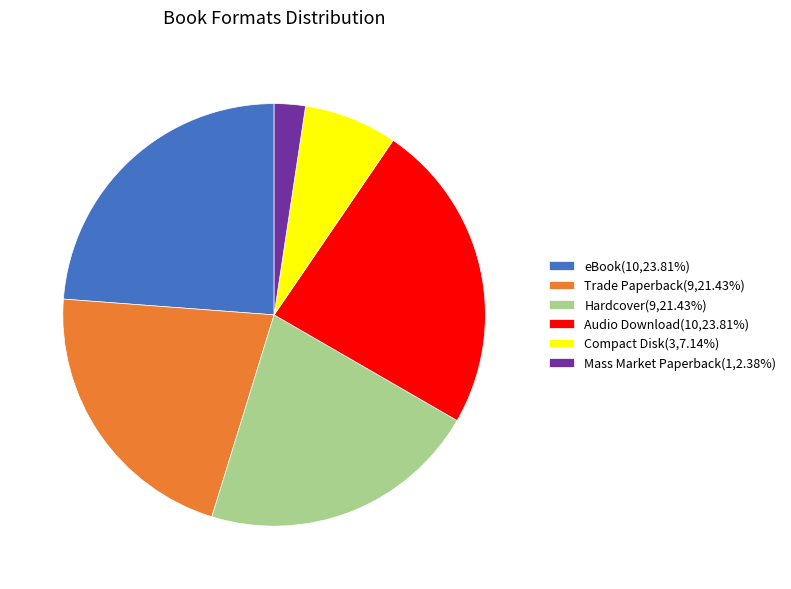

Approximately how many times larger is the value at Audio Download(10,23.81%) compared to Compact Disk(3,7.14%)?

3.3